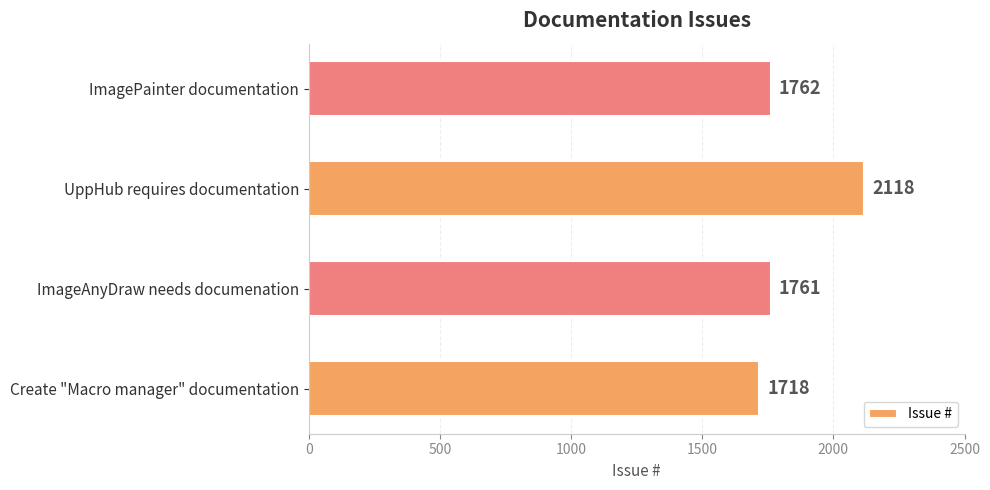

What is the average value?

1840